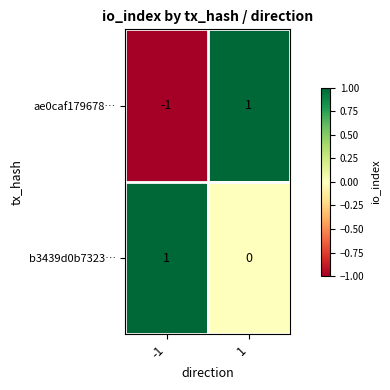

What is the difference between the highest and lowest values at 1?

1